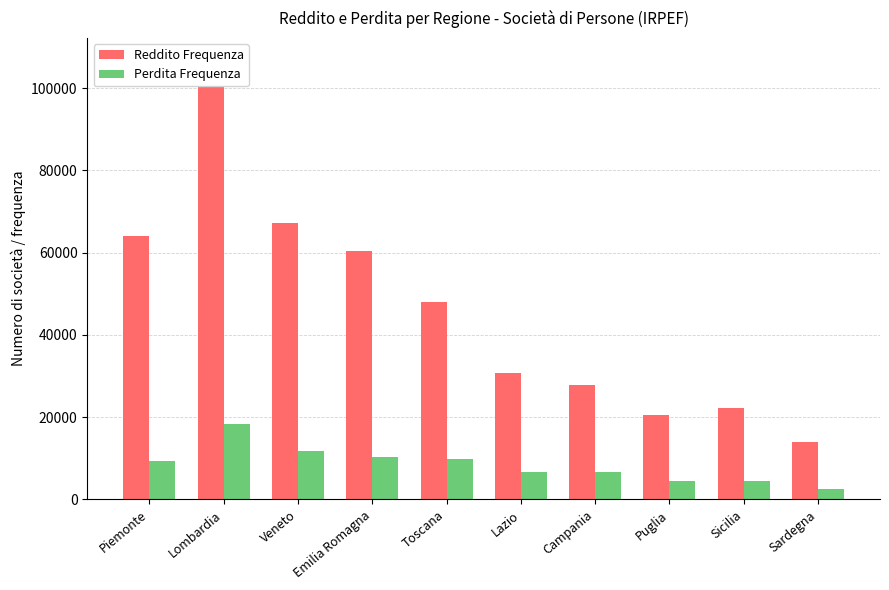

How many categories are shown in the chart?

10